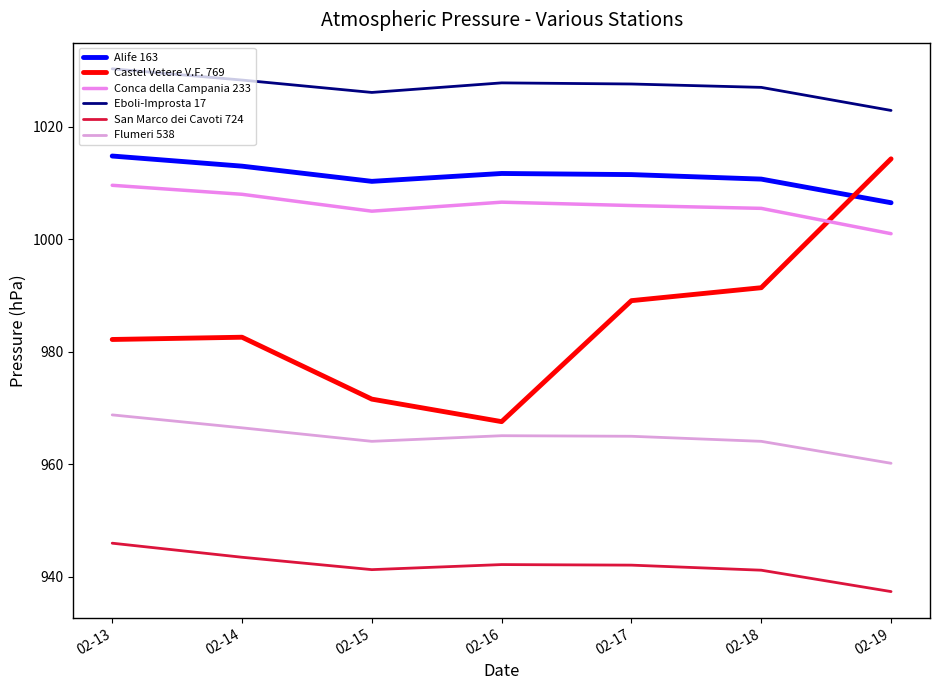

What is the value of the Eboli-Improsta 17 point at the 7th from the left?

1022.9